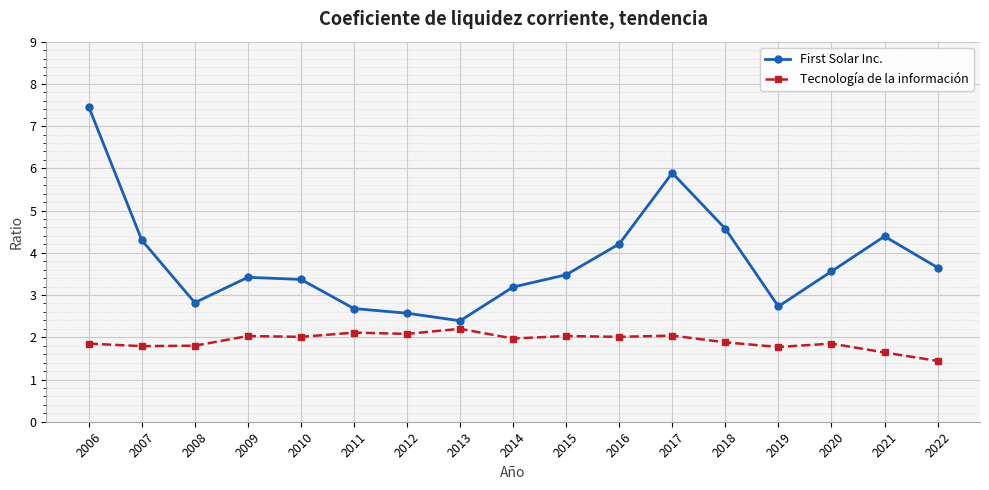

What are all the series names shown in the legend?

First Solar Inc., Tecnología de la información